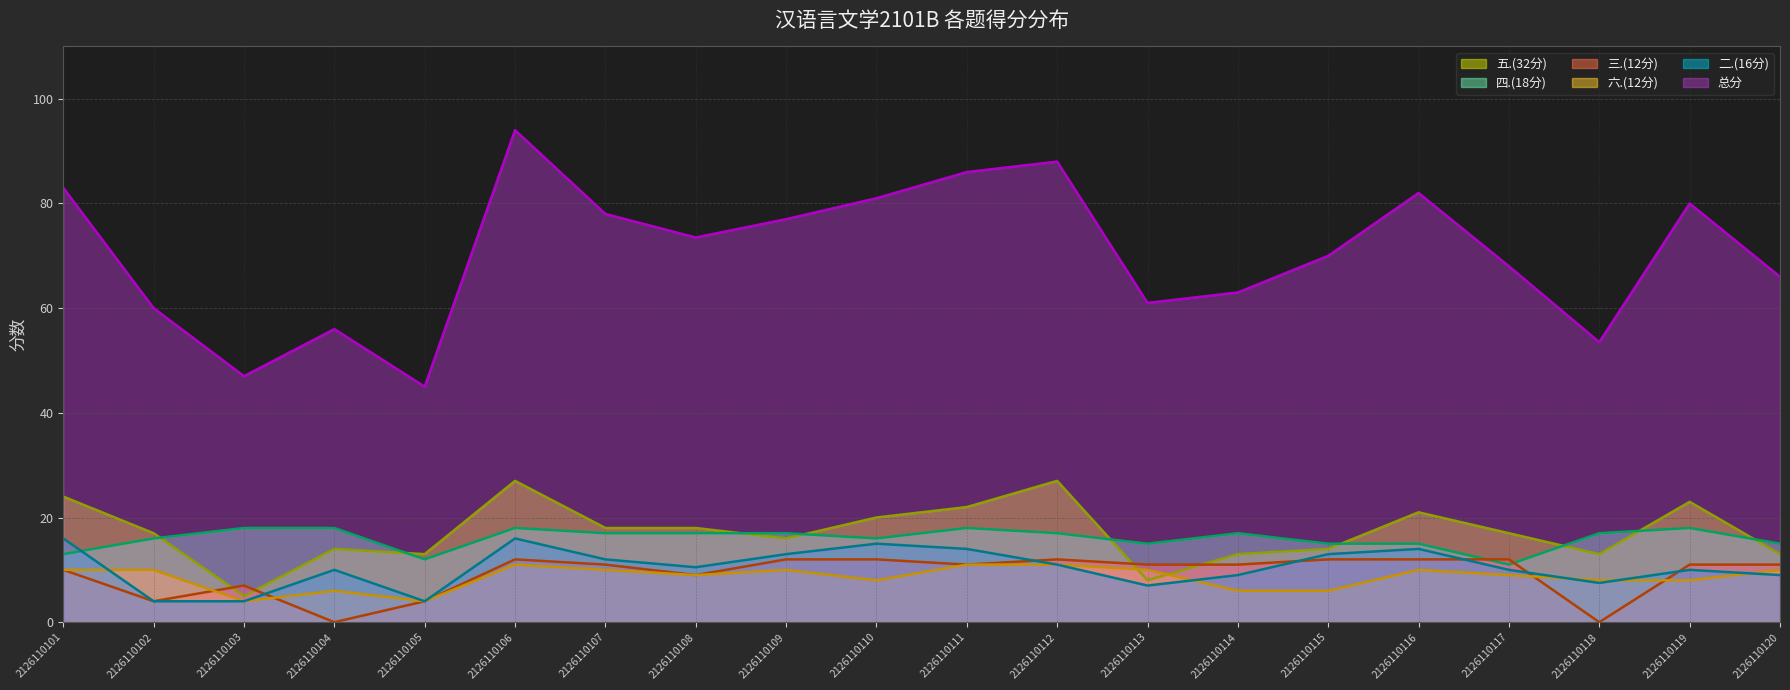

Which series has the widest spread of values?

总分